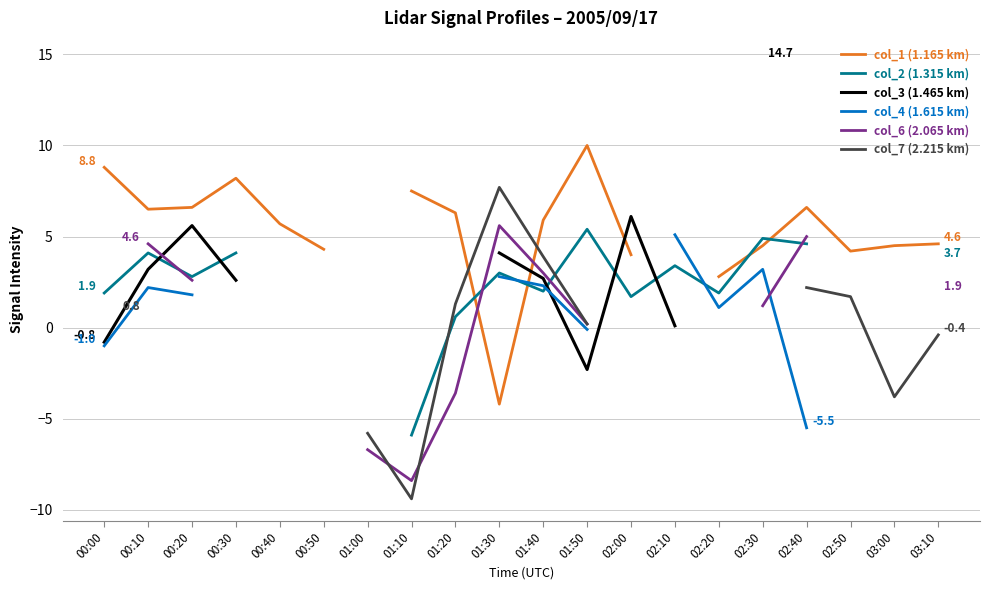

What is the label of the 5th point from the right?

02:30